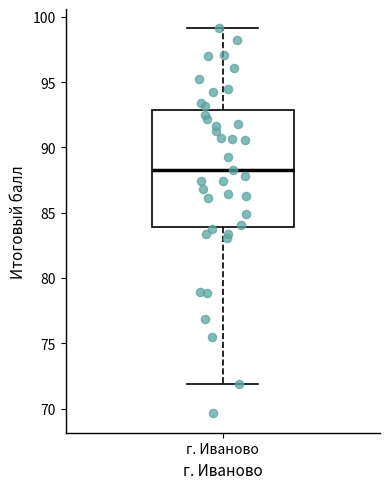

Read this box plot against the y-axis: the position of the median line, the range covered by the box, and the ends of both whiskers. The values are not printed on the chart, so give them approximately, as read against the axis.

median 88, box 84 to 93, whiskers 72 to 99